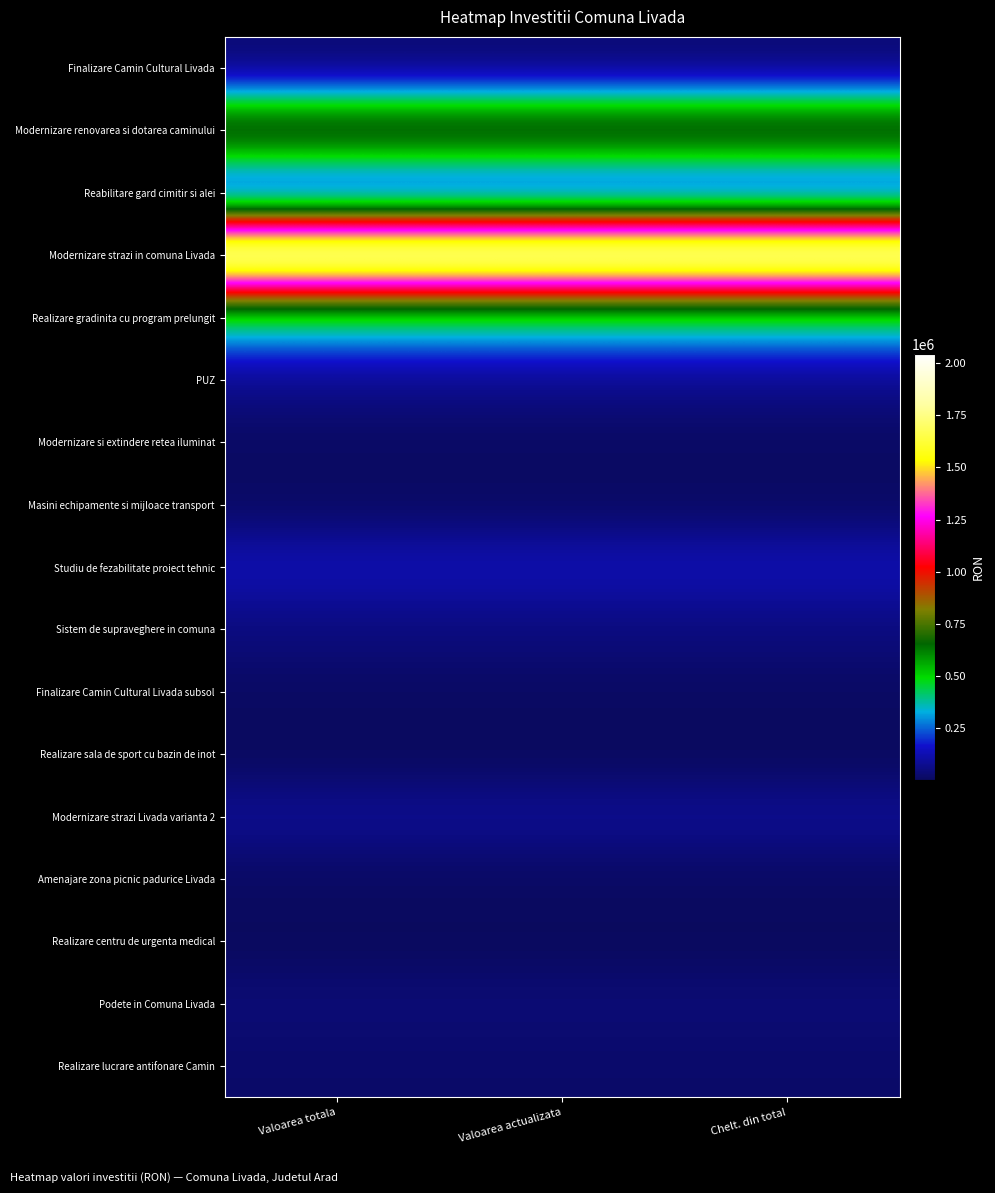

Which series has the largest range (max minus min)?

Finalizare Camin Cultural Livada